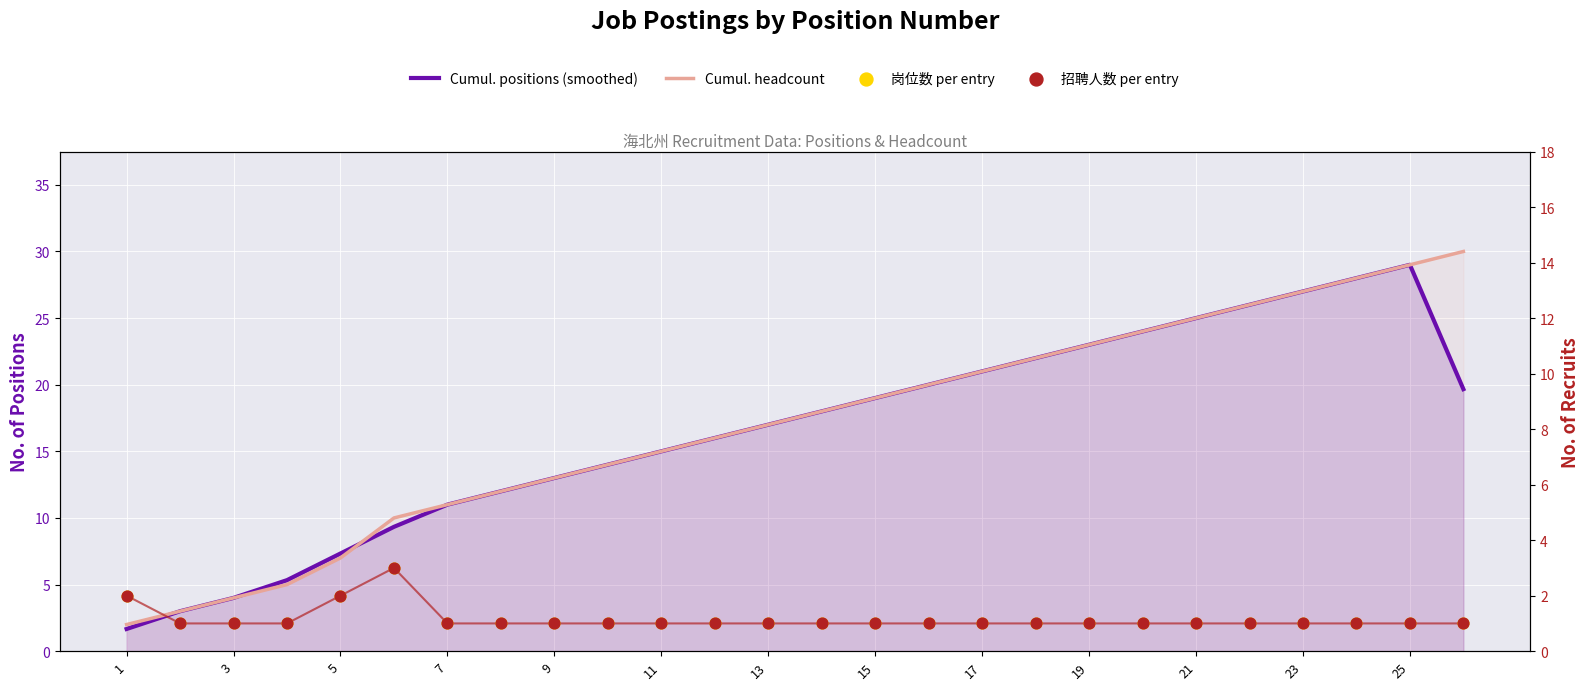

What is the total value across all series at 3?

8.0